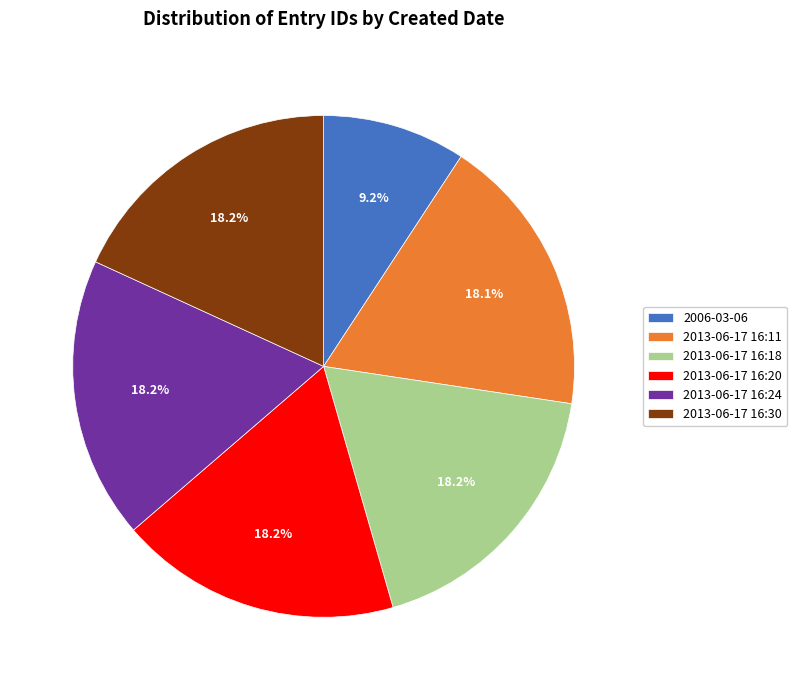

Which slice is the smallest?

2006-03-06